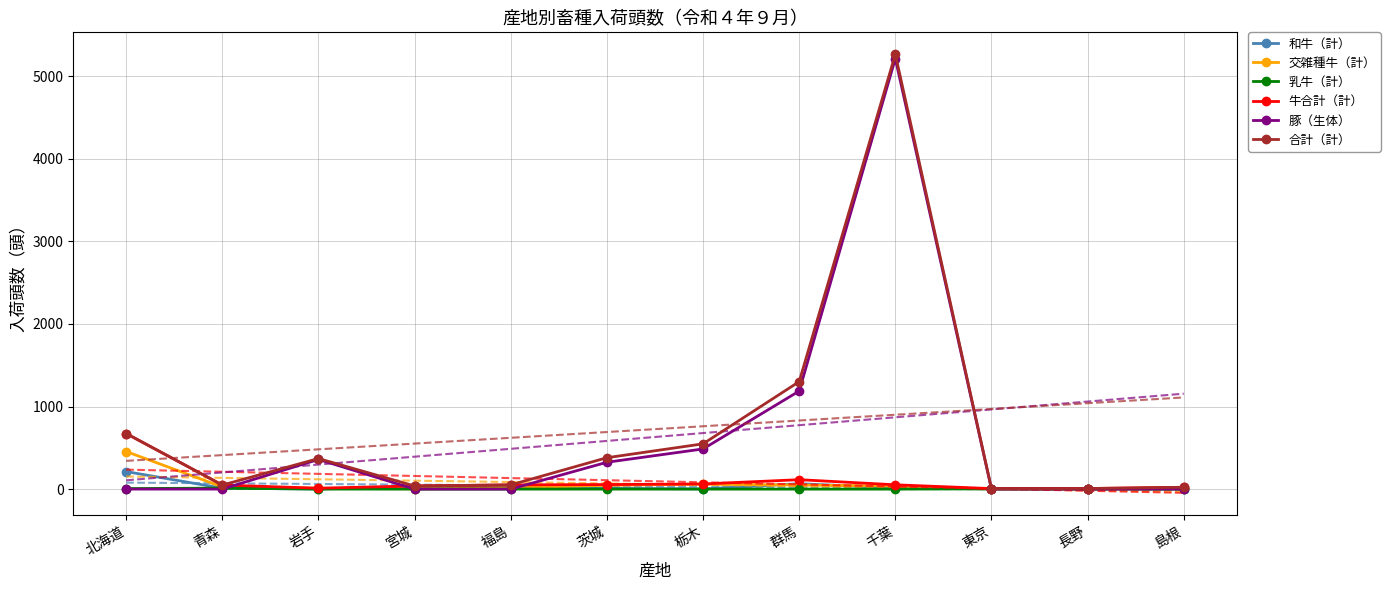

True or false: 牛合計（計） and 合計（計） cross at least once.

False